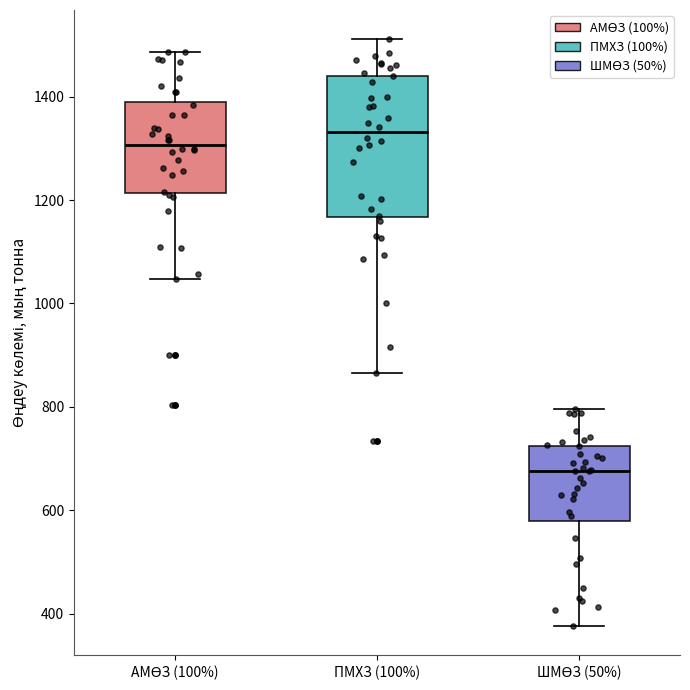

Which box has the lowest median line?

ШМӨЗ (50%)